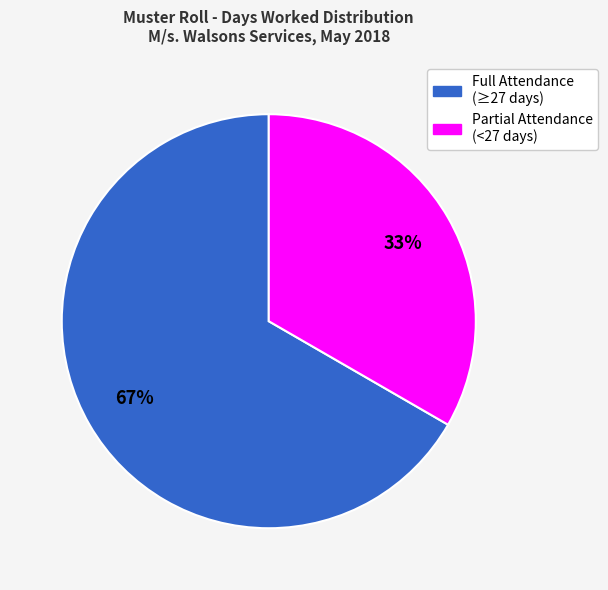

To the nearest percent, what is the average slice percentage?

50%